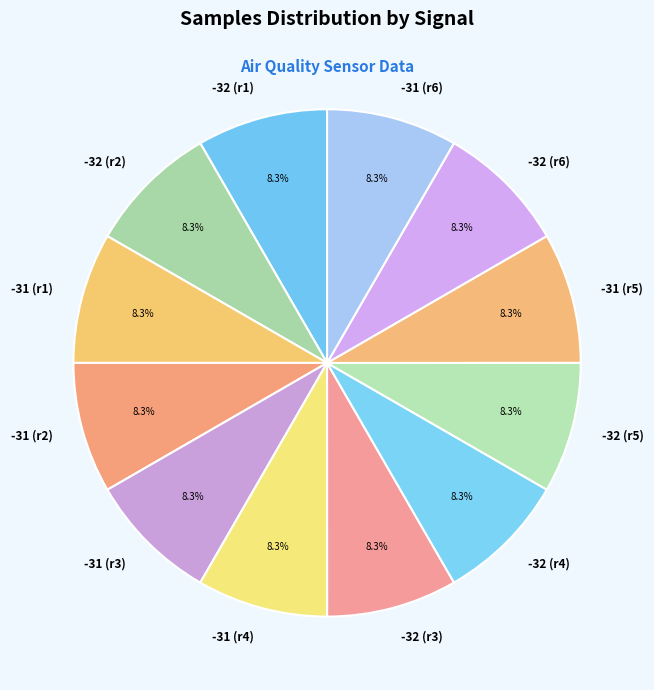

Is there a majority slice in this chart?

No